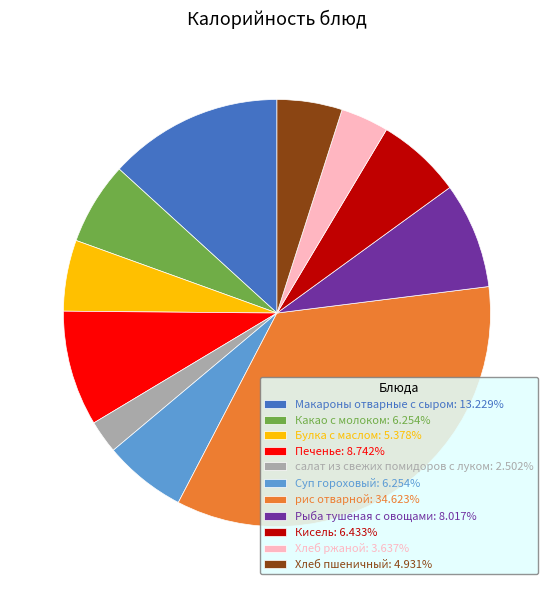

Combined, do Макароны отварные с сыром: 13.229% and Хлеб ржаной: 3.637% account for over 50%?

No